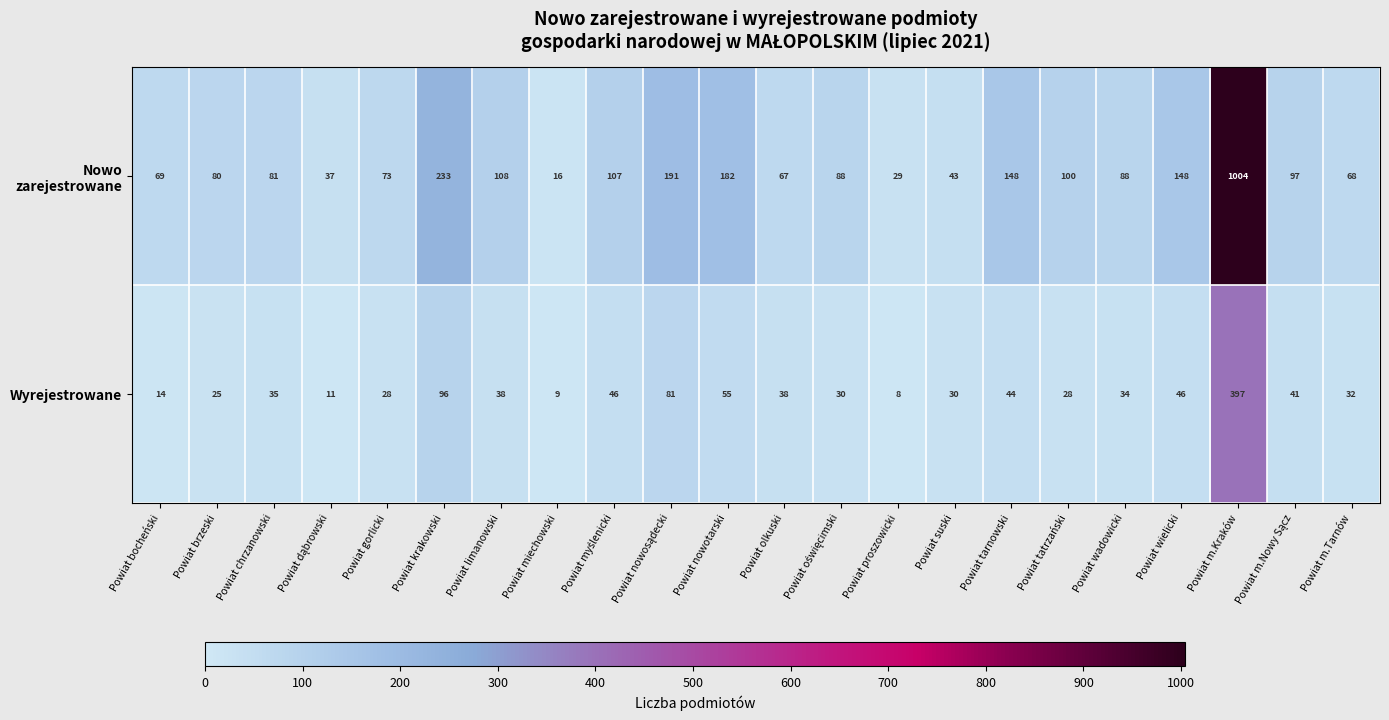

The value of Wyrejestrowane at Powiat chrzanowski is 35. True or false?

True